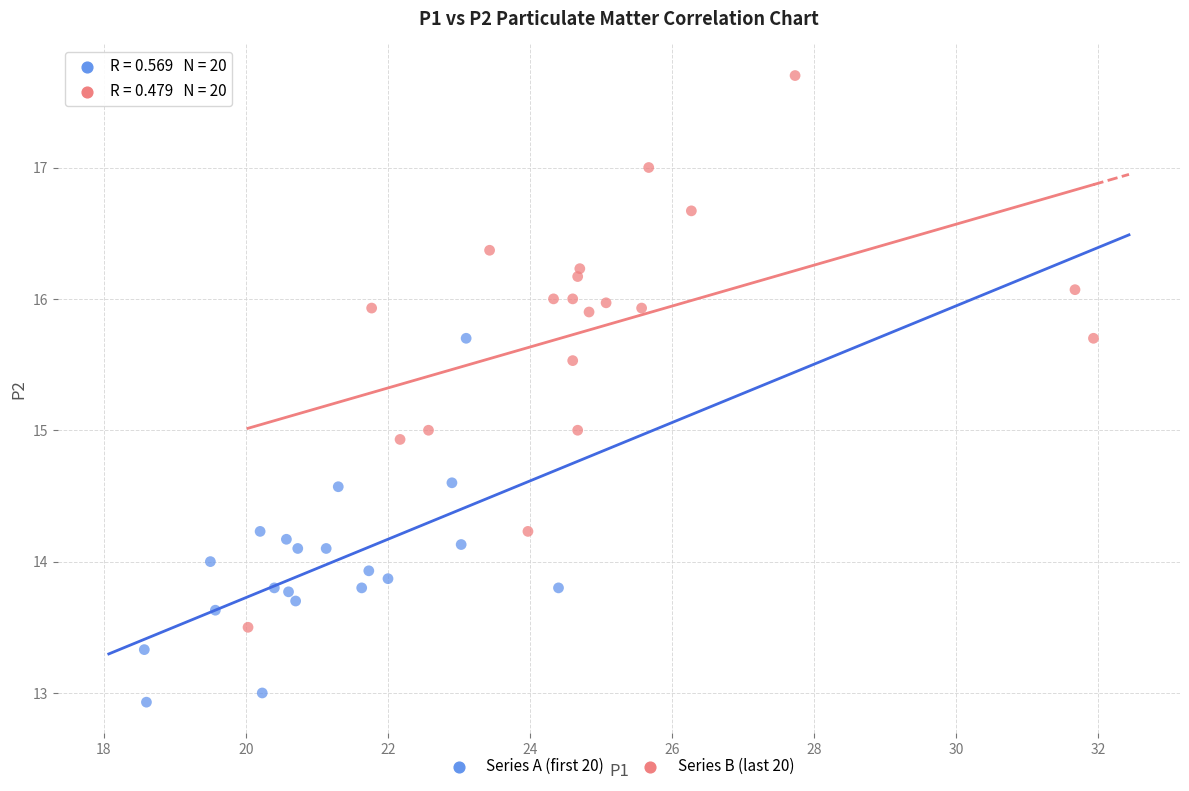

Which series has the widest spread of Y values?

Series B (last 20)